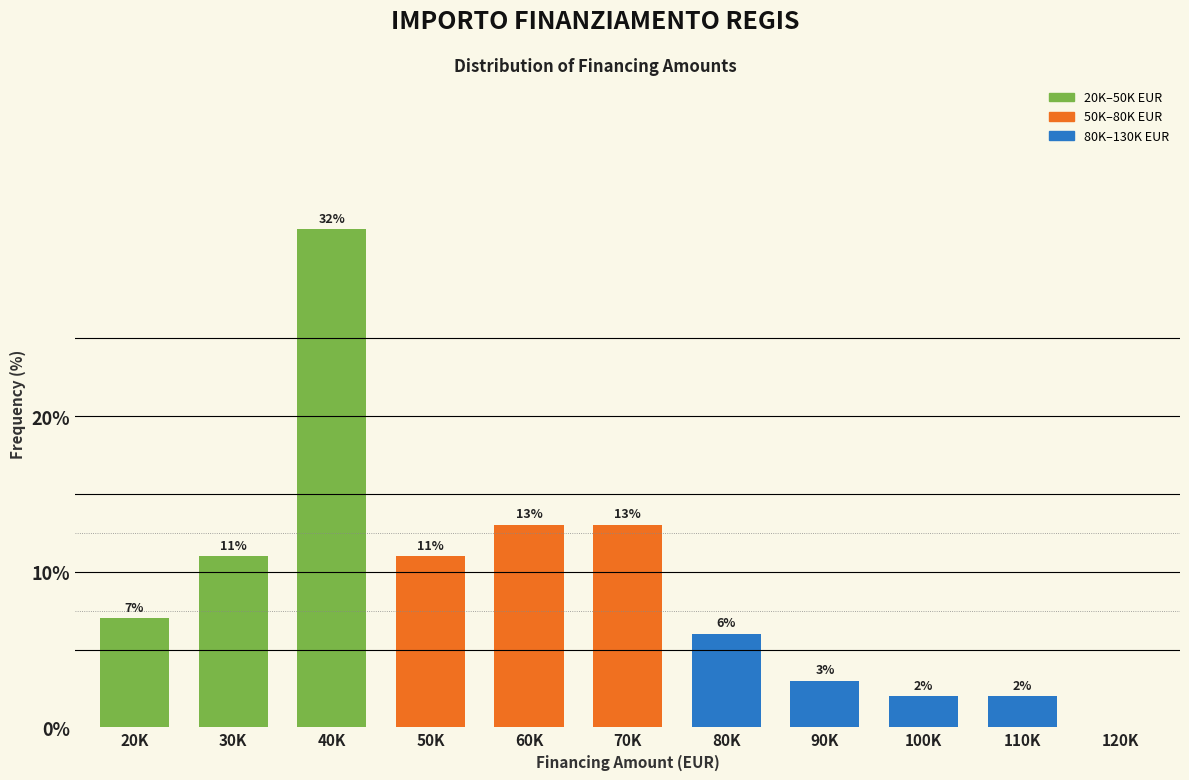

Reading left to right, list all the values displayed in this chart.

20K=7.0	30K=11.0	40K=32.0	50K=11.0	60K=13.0	70K=13.0	80K=6.0	90K=3.0	100K=2.0	110K=2.0	120K=0.0